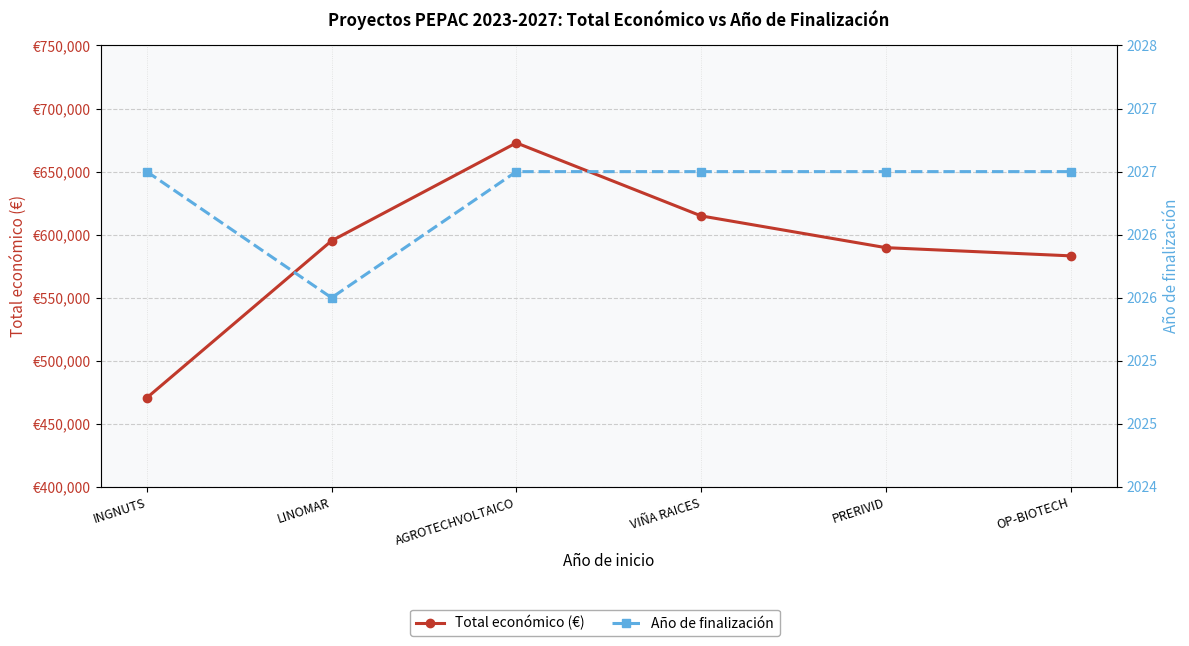

What is the minimum value for Total económico (€)?

470675